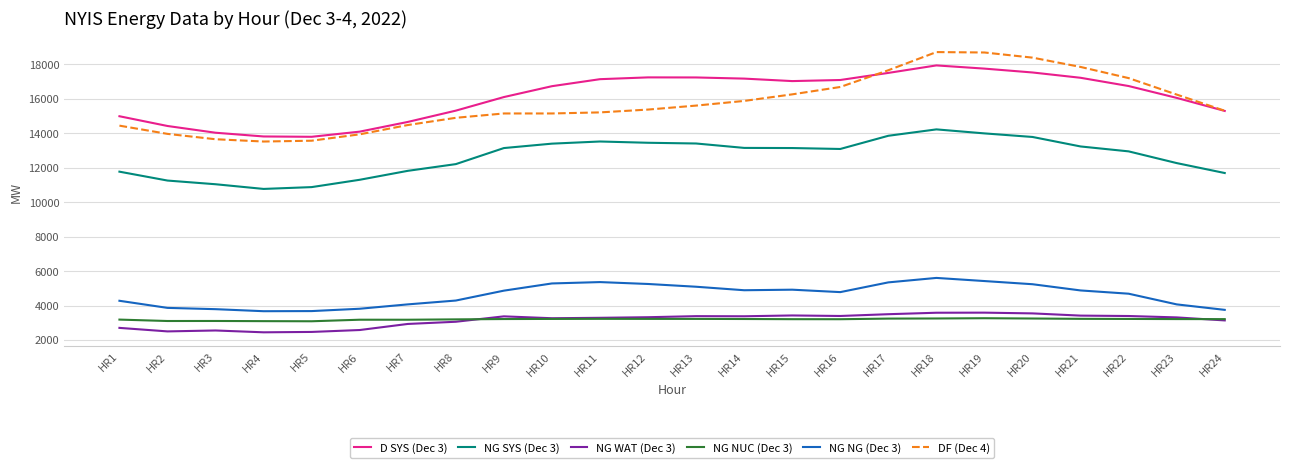

True or false: NG SYS (Dec 3) has a value of 8171 at HR11.

False